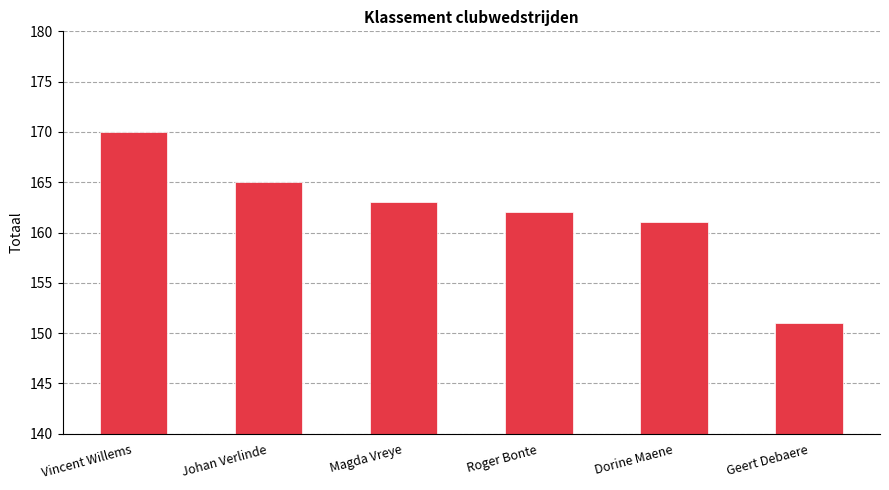

What is the difference between the second highest and minimum values?

14